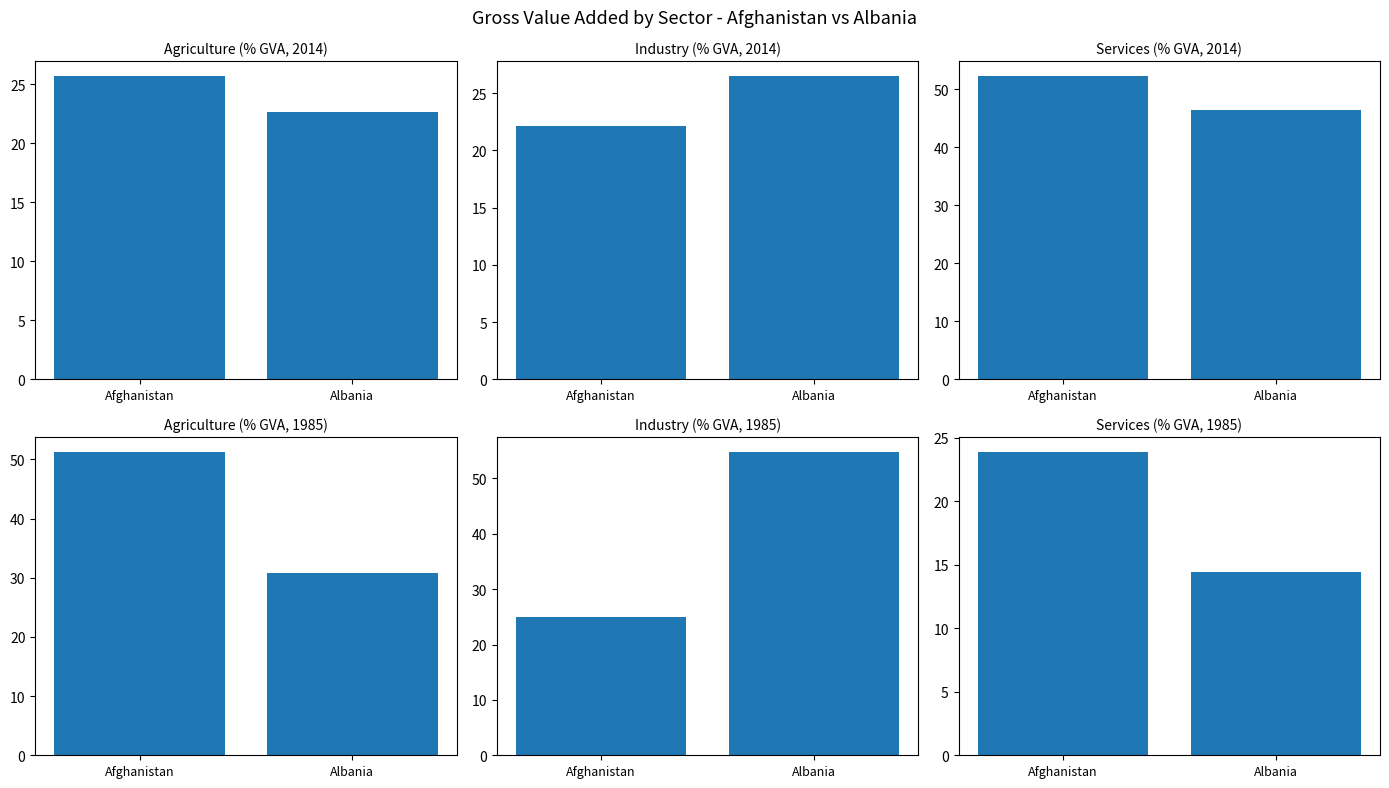

Rank the series at Albania from lowest to highest value.

Services (% GVA, 1985), Agriculture (% GVA, 2014), Industry (% GVA, 2014), Agriculture (% GVA, 1985), Services (% GVA, 2014), Industry (% GVA, 1985)